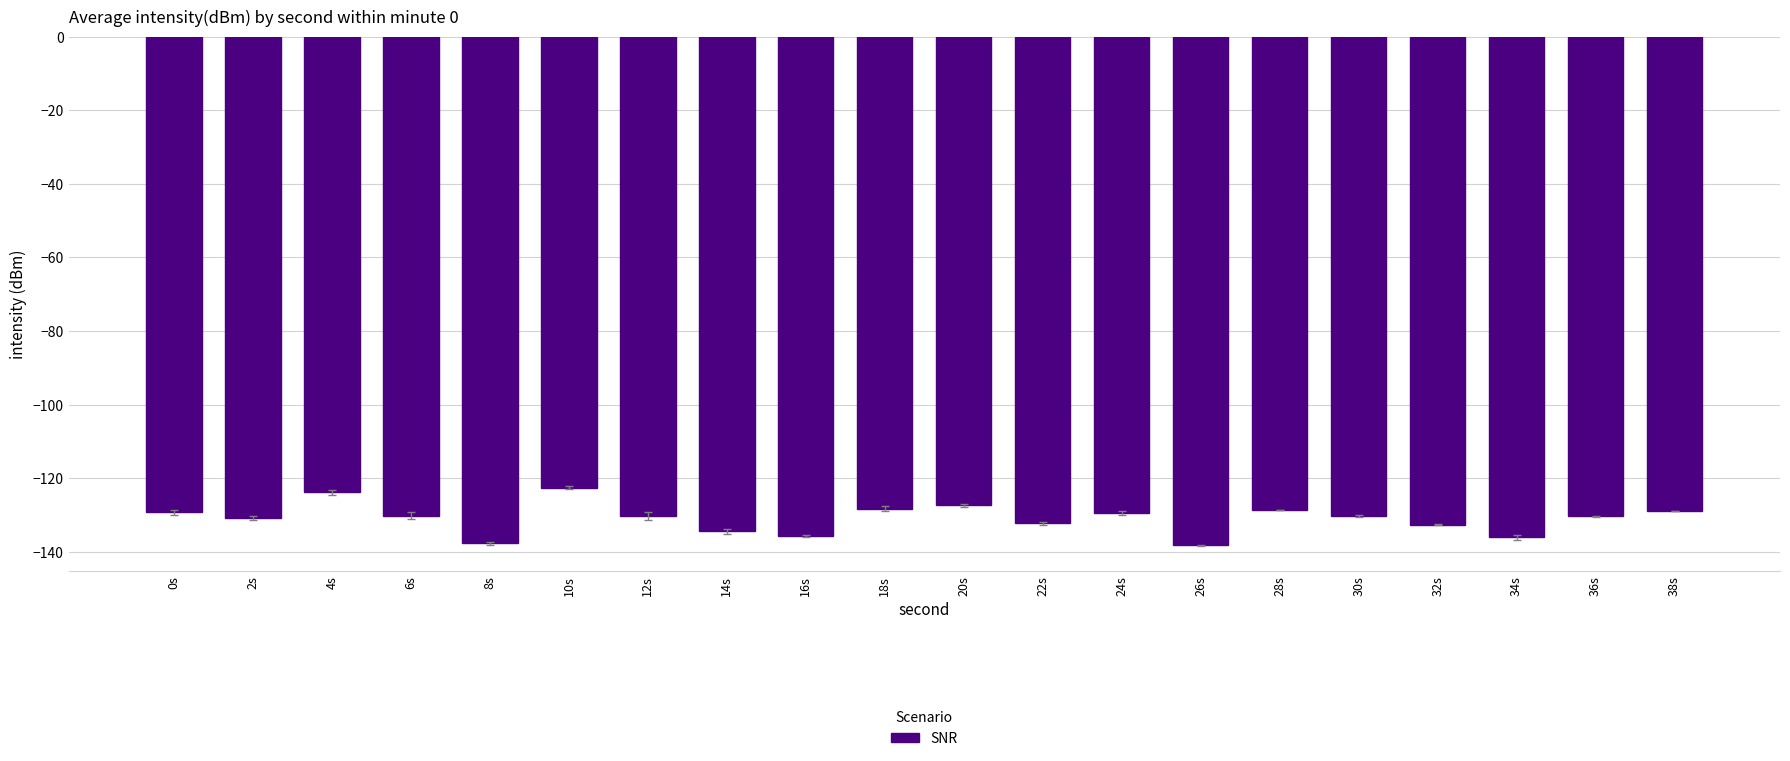

What is the label of the 15th bar from the right?

10s